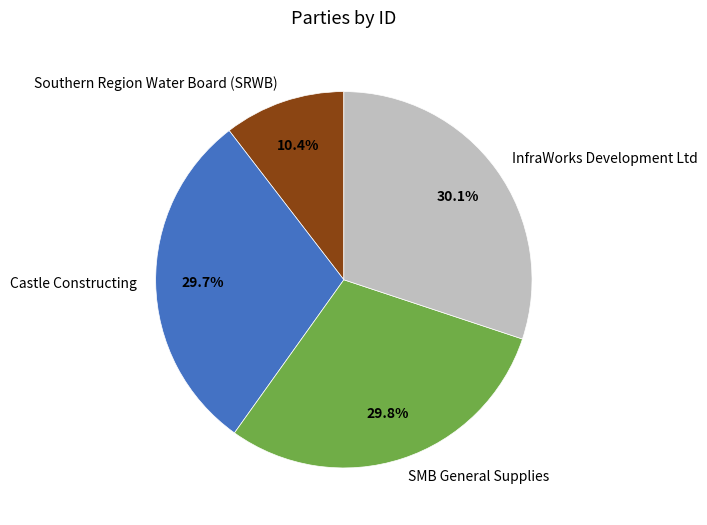

To the nearest percent, what percentage of the pie is Castle Constructing?

30%